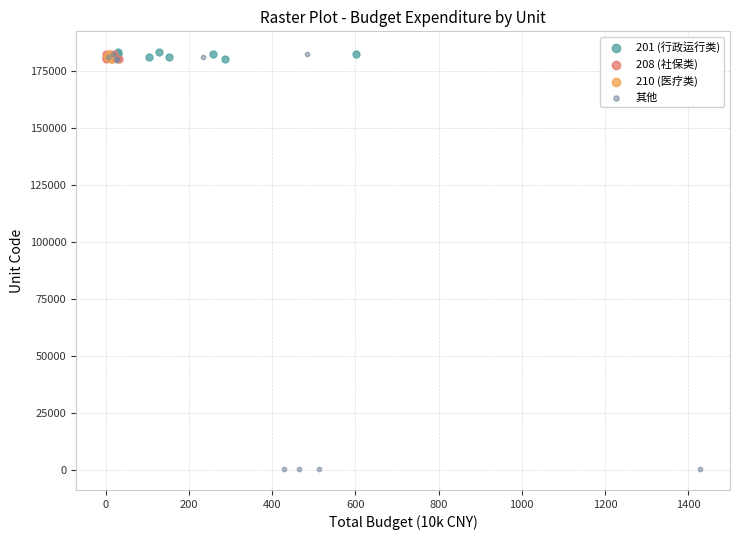

Which series contains the lowest Y value?

其他